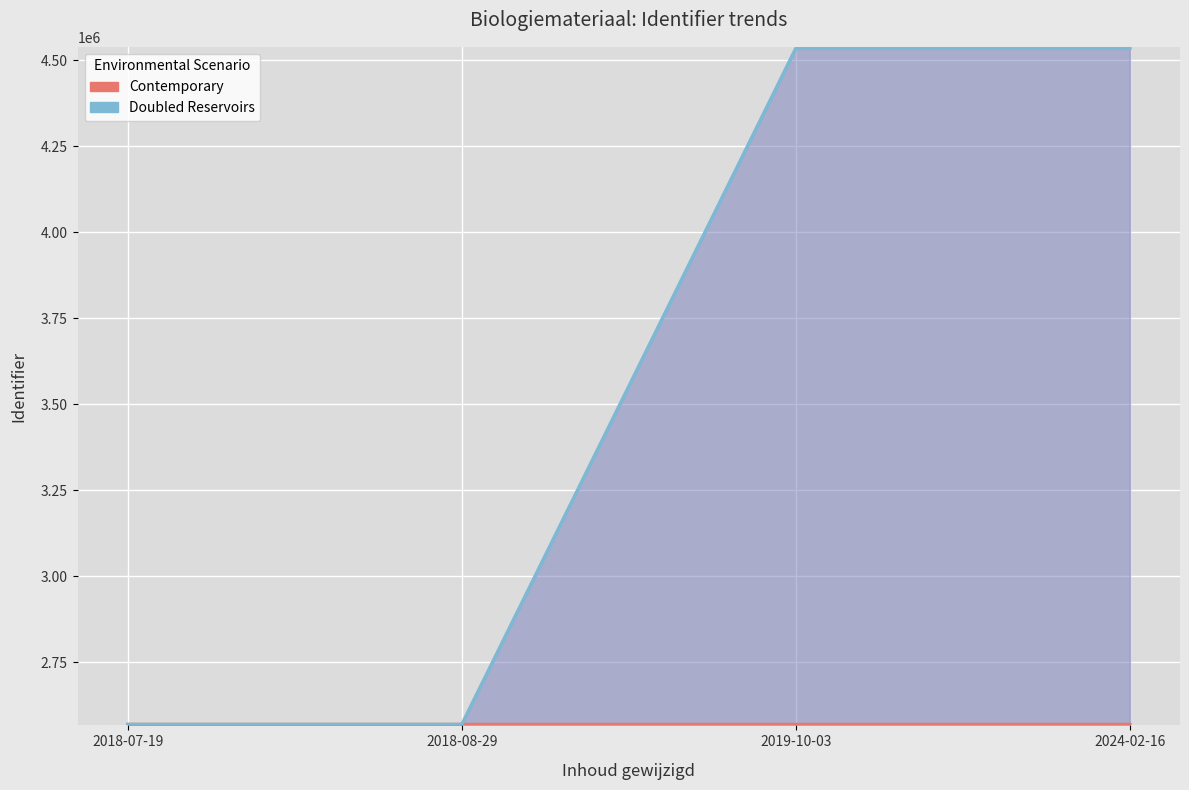

How many data points in Doubled Reservoirs are less than 4535181?

2